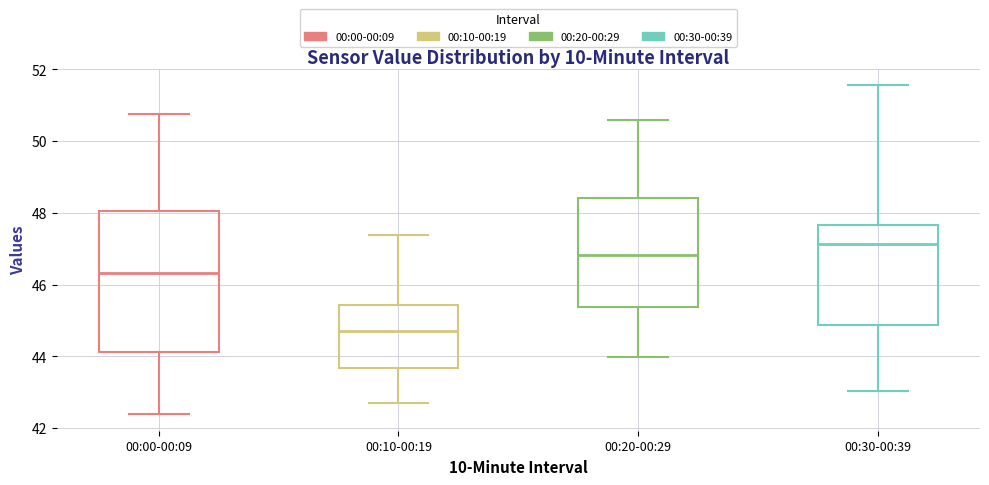

Reading left to right, transcribe this box plot: for each box, give where its median line is, the range the box spans, and where its two whiskers end, as read against the y-axis. The values are not printed on the chart, so give them approximately, as read against the axis.

00:00-00:09: median 46.4, box 44.2 to 48.0, whiskers 42.4 to 50.8
00:10-00:19: median 44.8, box 43.6 to 45.4, whiskers 42.8 to 47.4
00:20-00:29: median 46.8, box 45.4 to 48.4, whiskers 44.0 to 50.6
00:30-00:39: median 47.2, box 44.8 to 47.6, whiskers 43.0 to 51.6